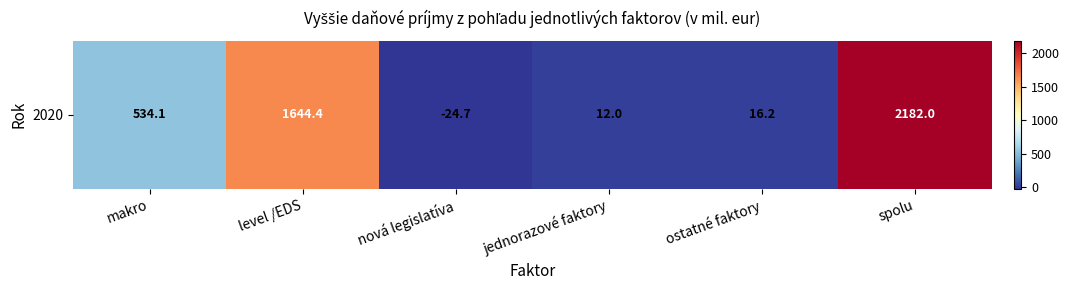

Rank the categories by value from highest to lowest.

spolu, level /EDS, makro, ostatné faktory, jednorazové faktory, nová legislatíva